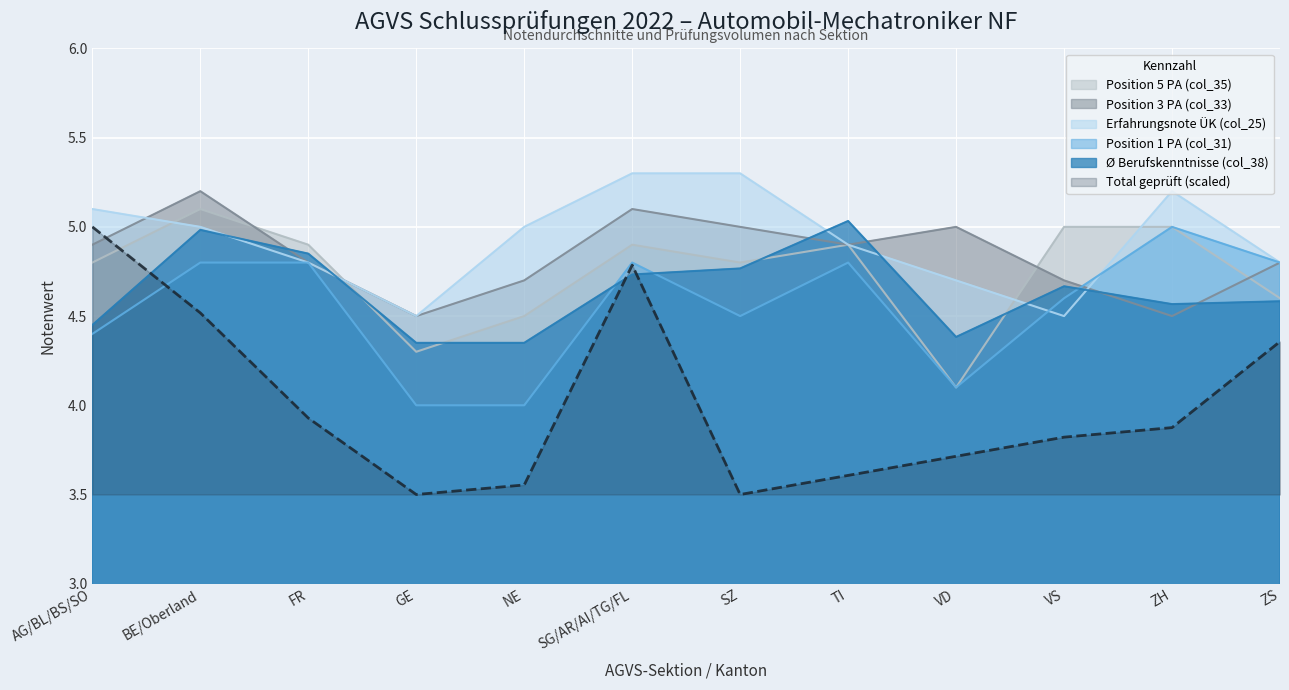

Rank the series by their maximum value, from highest to lowest.

Erfahrungsnote ÜK (col_25), Position 3 PA (col_33), Position 5 PA (col_35), Ø Berufskenntnisse (col_38), Position 1 PA (col_31), Total geprüft (col_2)